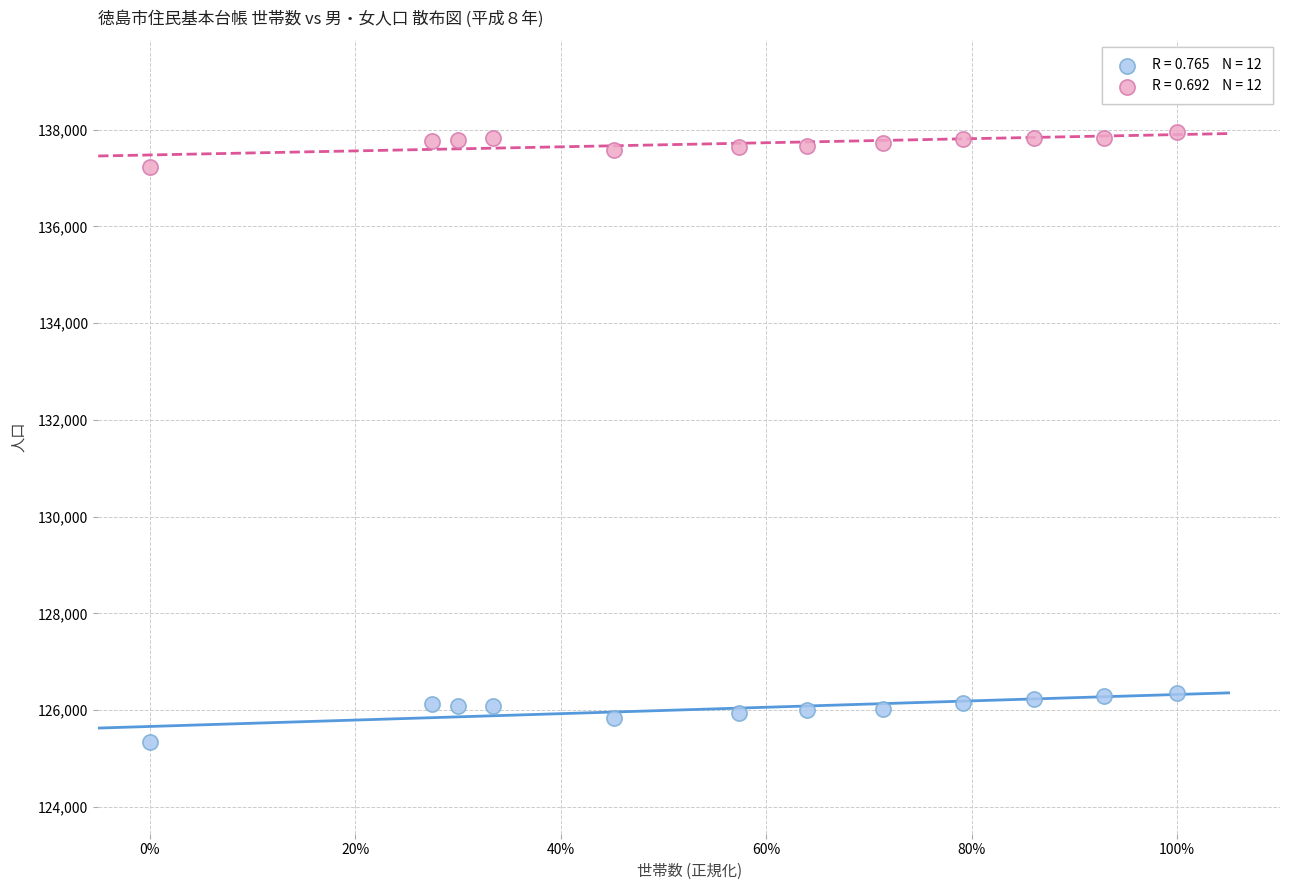

How many data points are displayed?

24